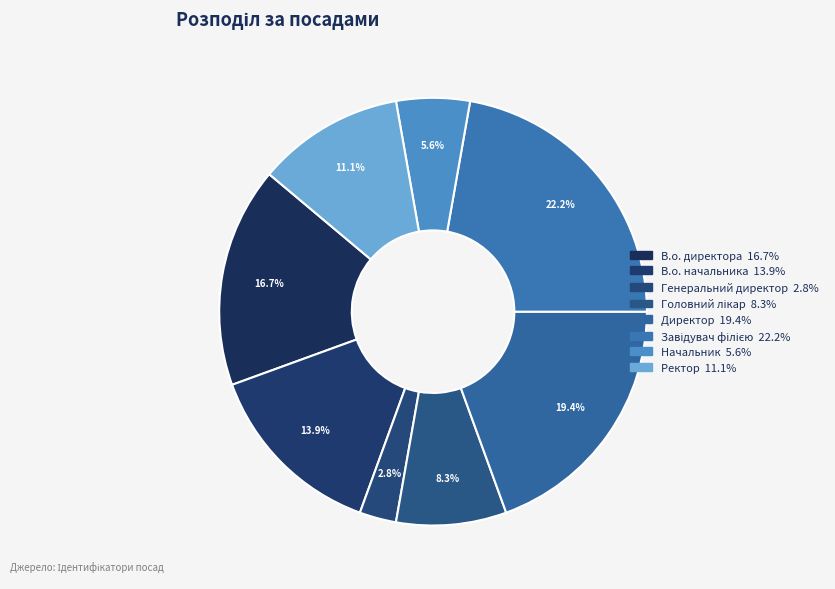

To the nearest percent, what percentage of the pie is Директор?

19%